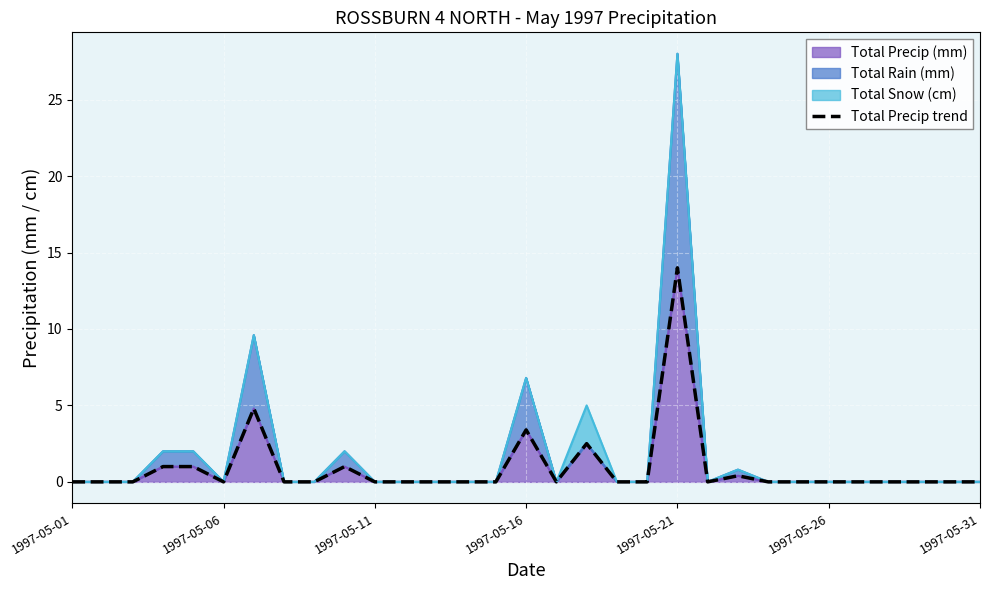

What position from the left is 24?

25